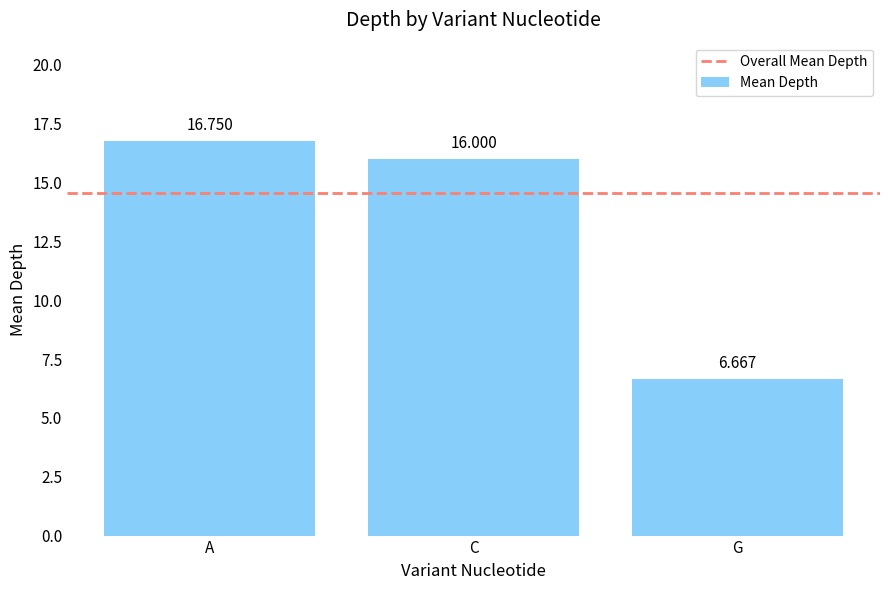

Which has a higher value, G or A?

A